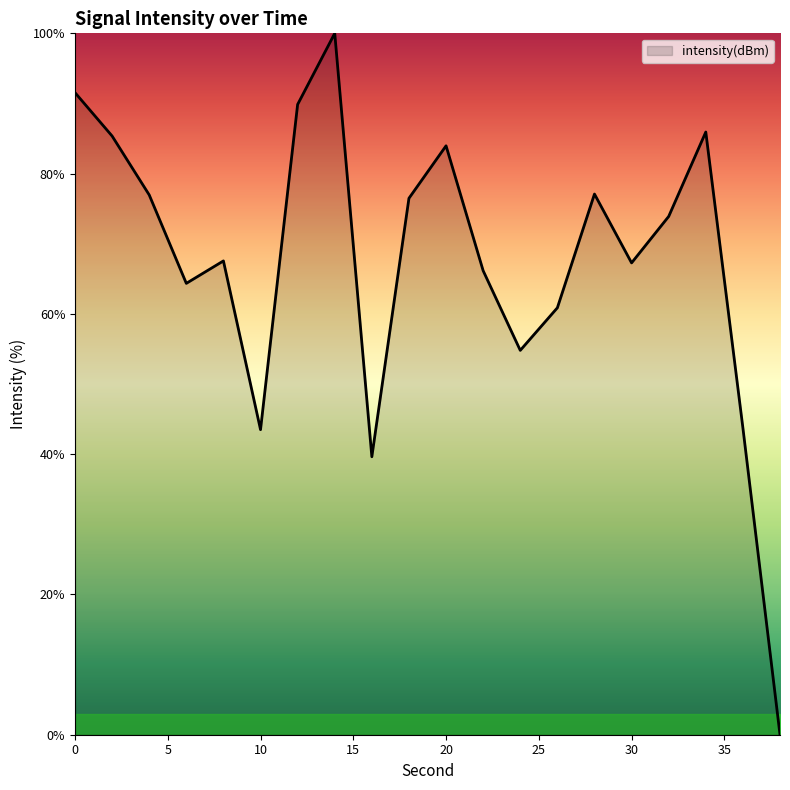

What is the average value?

67.4